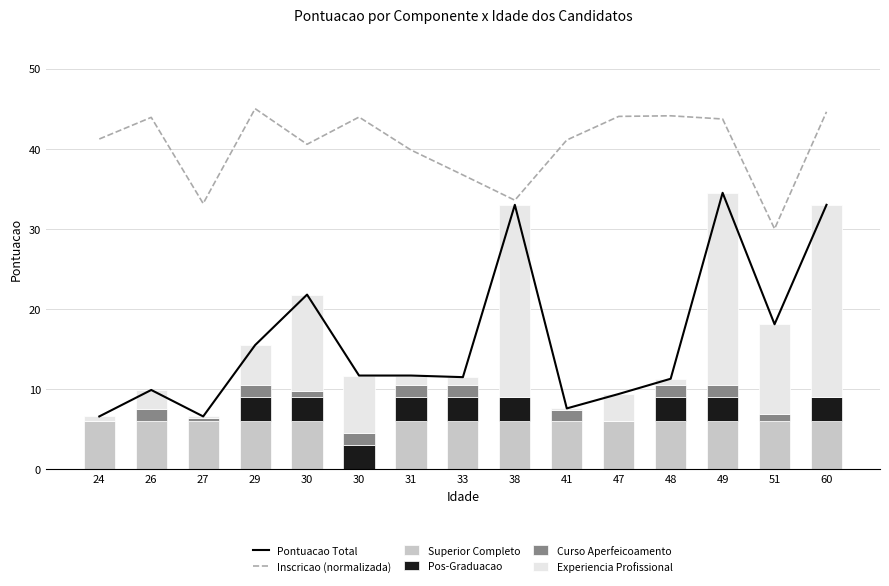

How many Pos-Graduacao values are between 0 and 3?

15